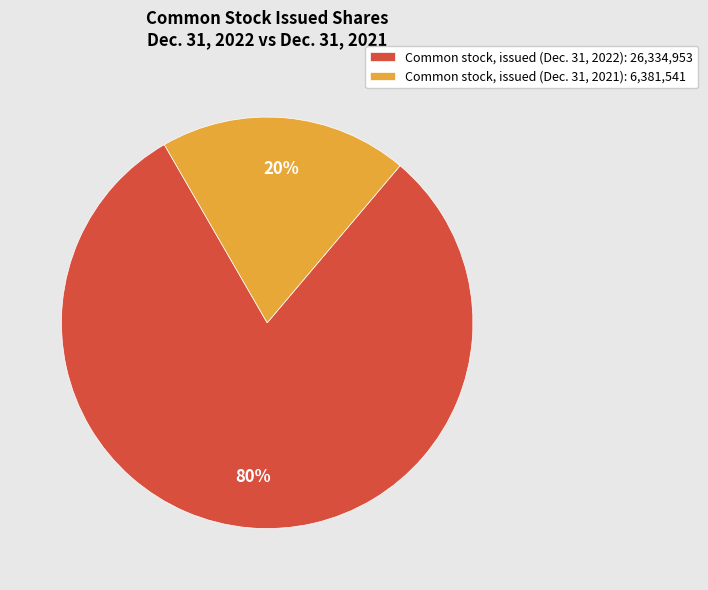

To the nearest percent, what is the average slice percentage?

50%